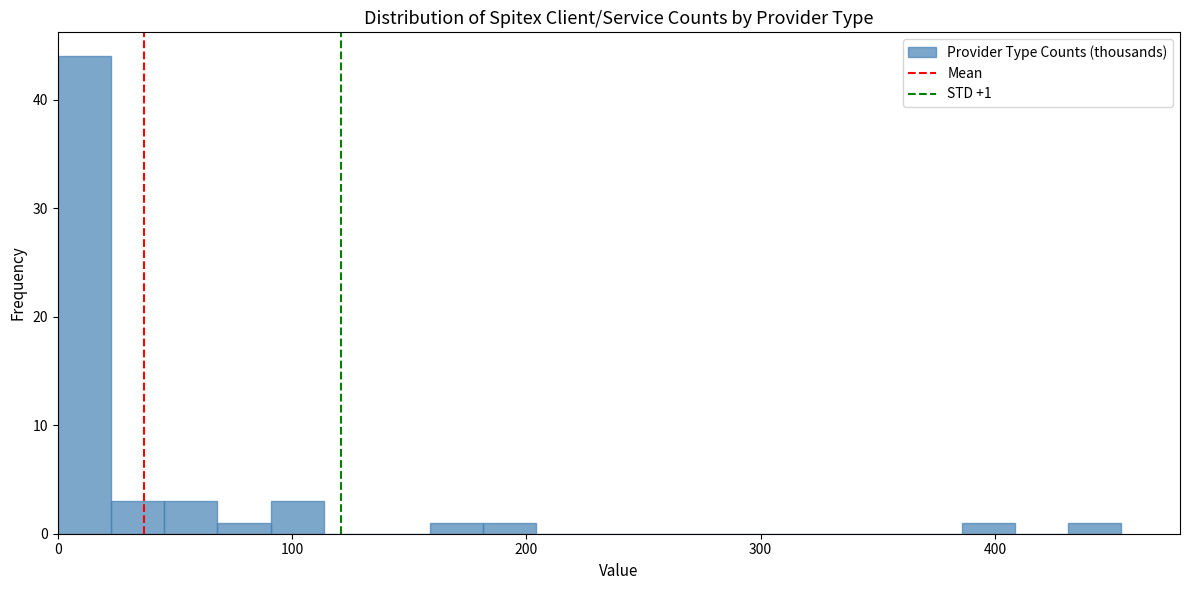

Read against the x-axis, roughly where is the centre of the tallest bar?

10